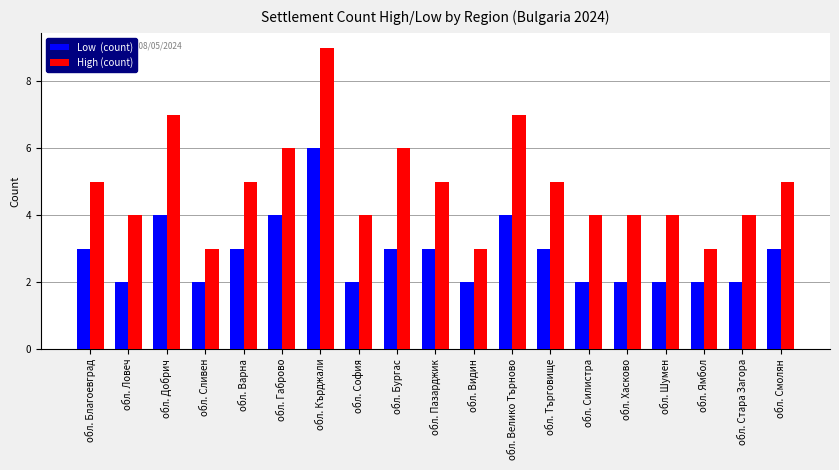

What is the greatest value displayed?

9